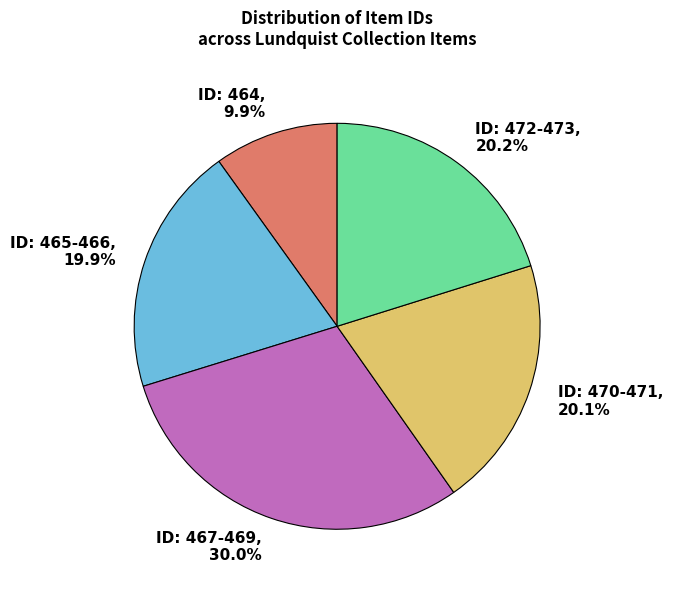

Which slice is the smallest?

ID: 464